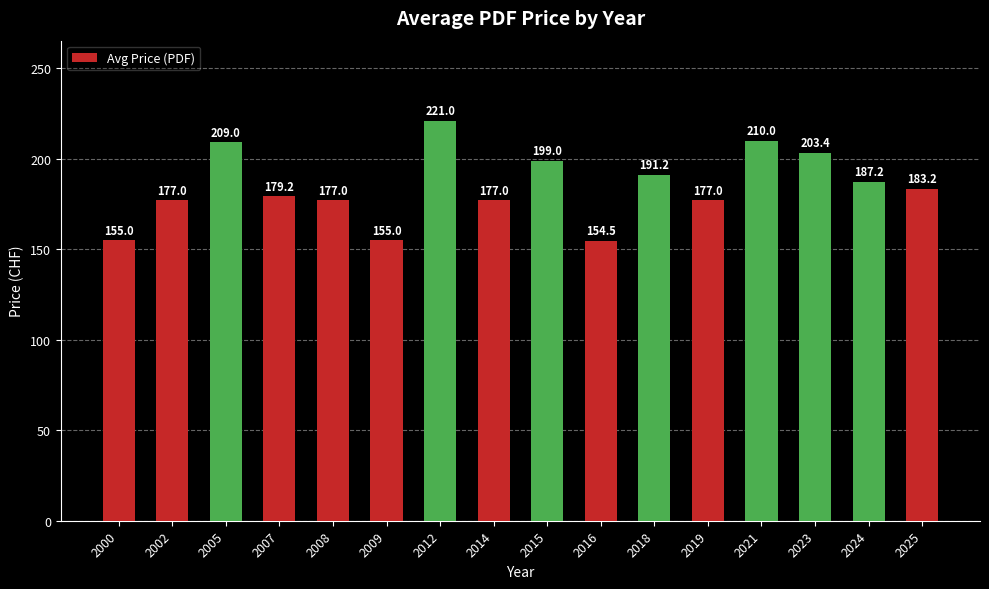

Count the number of categories in the chart.

16